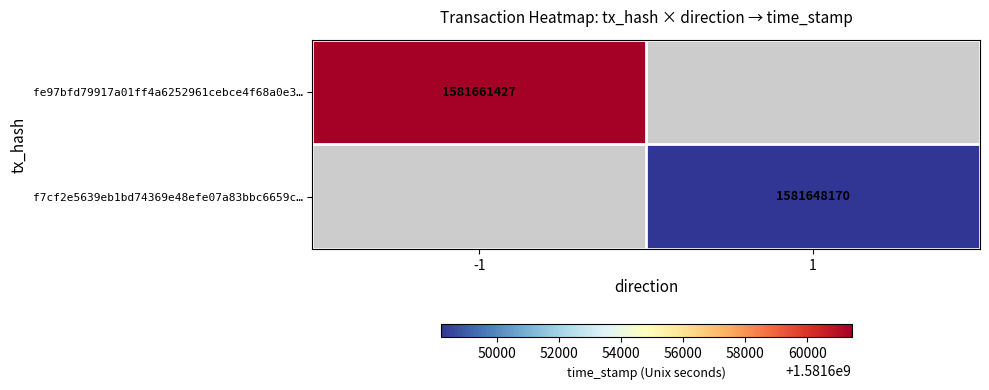

True or false: f7cf2e5639eb1bd74369e48efe07a83bbc6659c… has a value of 2781227339 at 1.

False